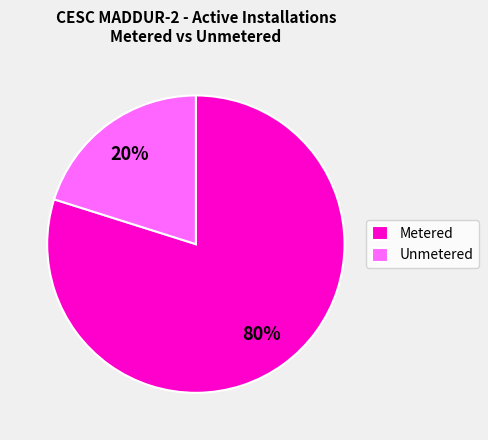

What is the largest slice in the pie chart?

Metered